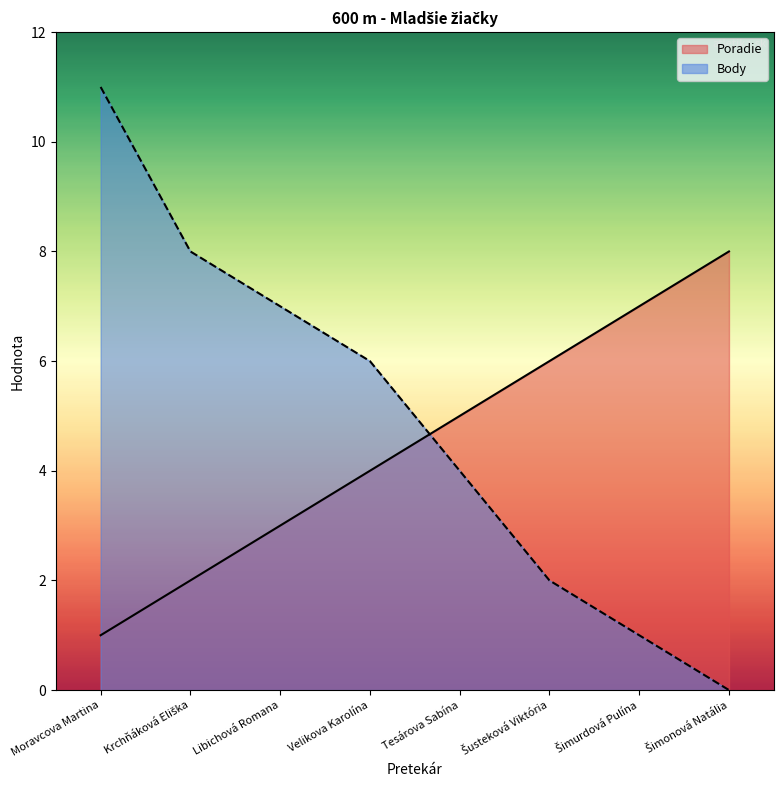

Between which two adjacent categories do Poradie and Body first intersect?

Velikova Karolína and Tesárova Sabína